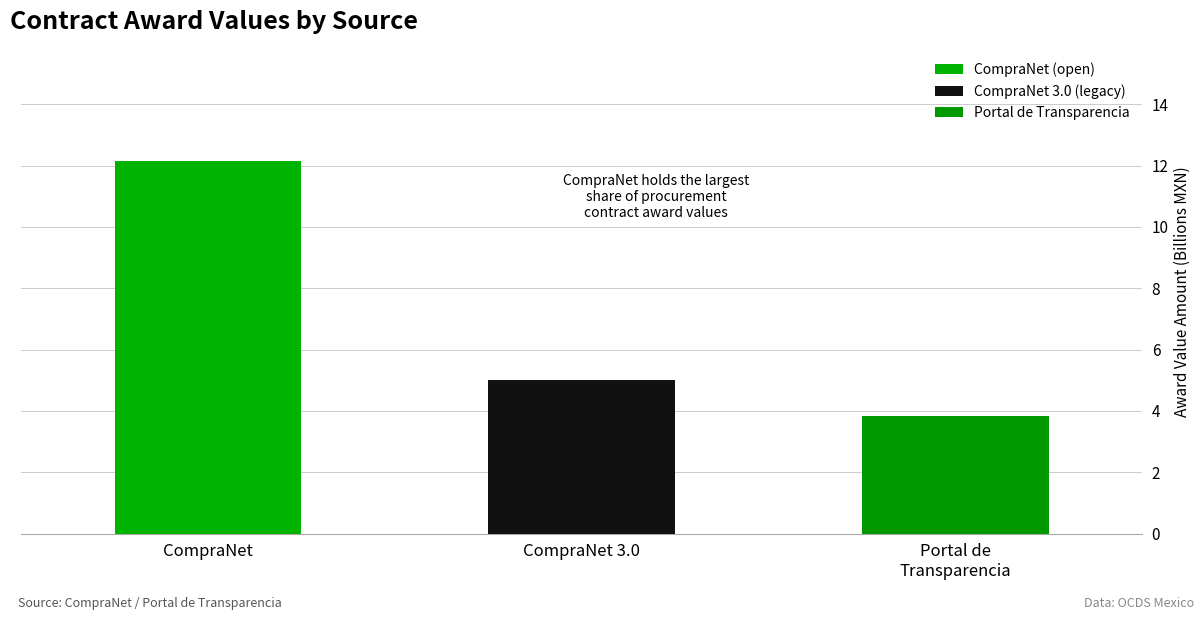

Reading left to right, what are all the values shown in this chart?

CompraNet=12.1	CompraNet 3.0=5.0	Portal de
Transparencia=3.8